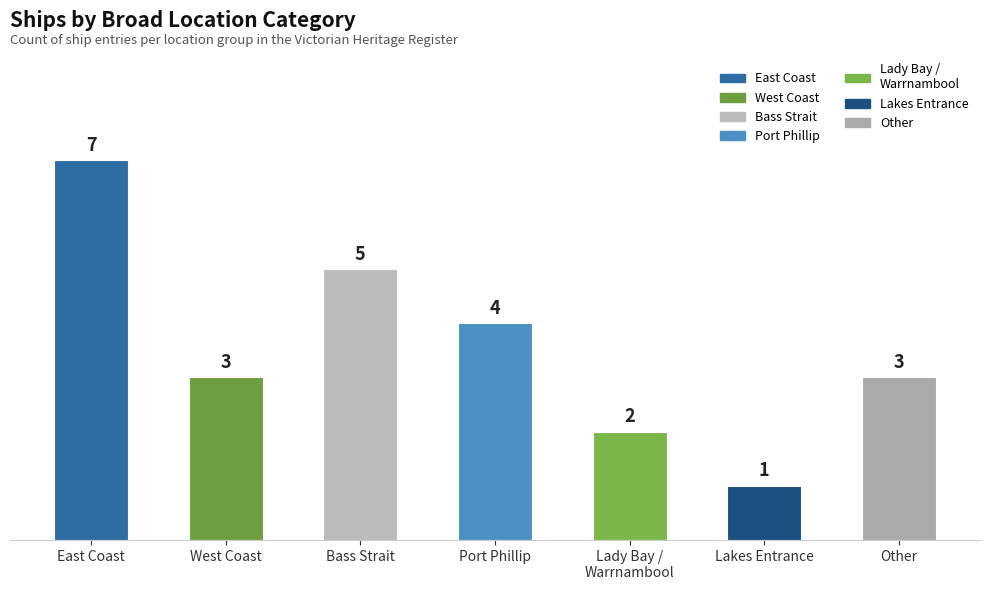

What is the difference between the second highest and minimum values?

4